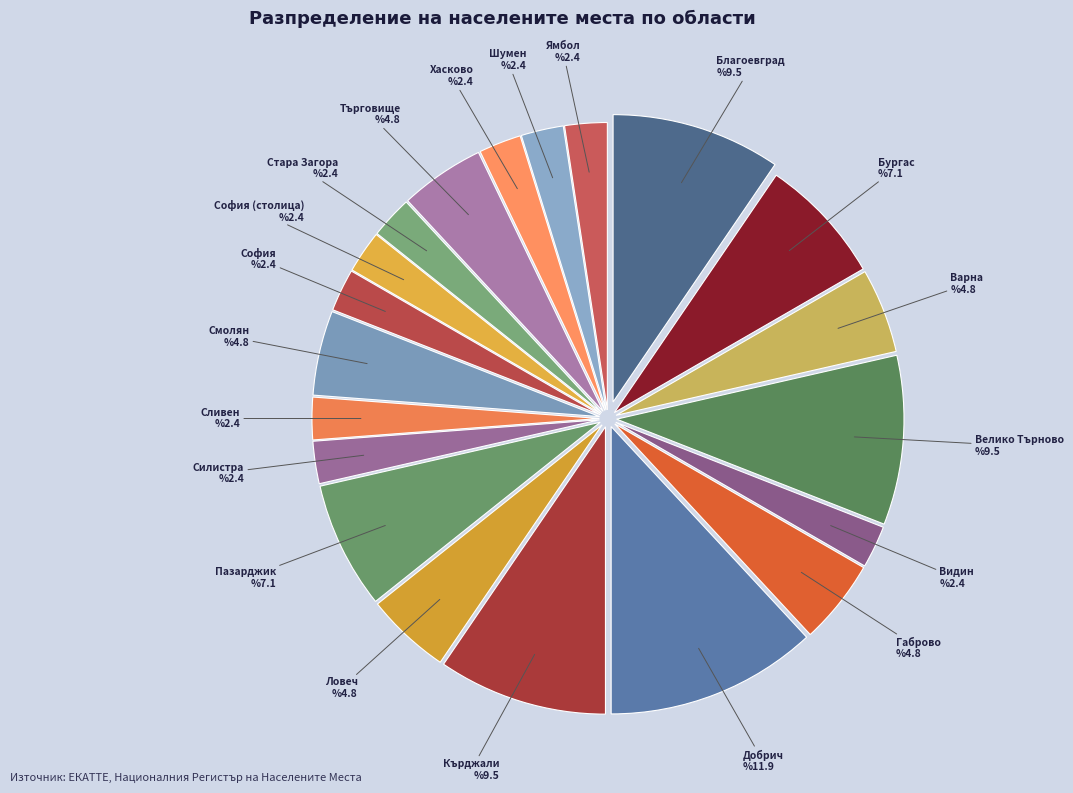

True or false: Търговище accounts for 15% of the total.

False